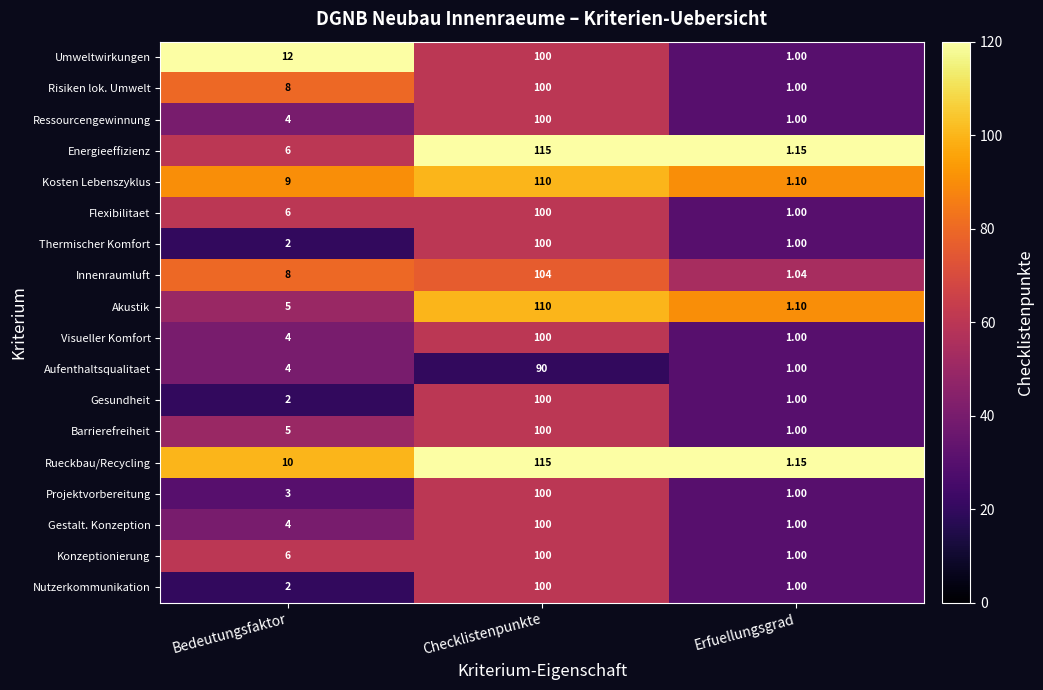

Where is Ressourcengewinnung nearest to the value 50?

Bedeutungsfaktor